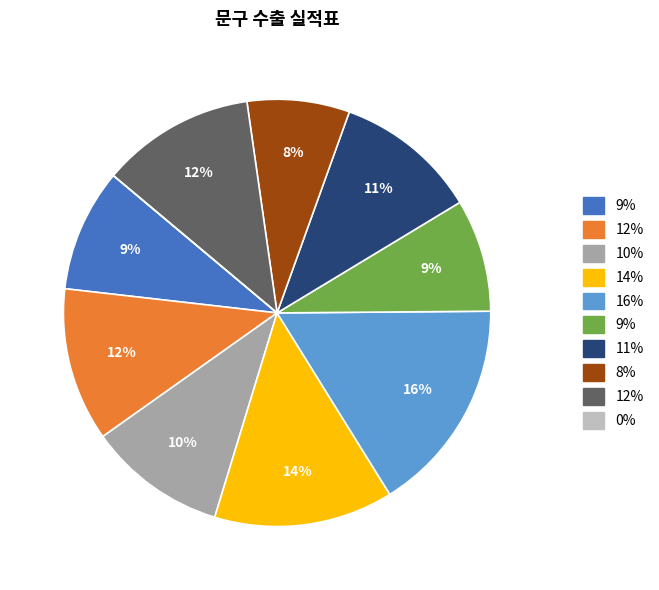

To the nearest percent, what is the difference between the largest and smallest slice percentages?

16%